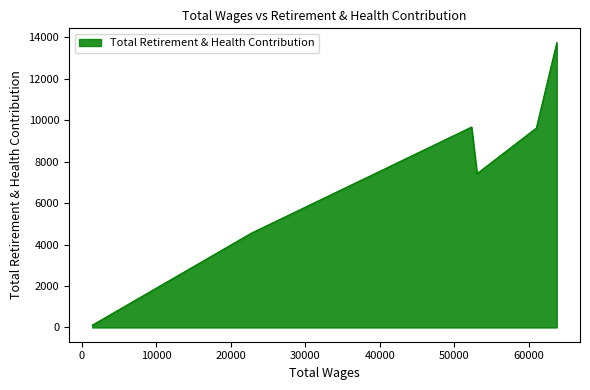

The value at 52310.0 is 9675. True or false?

True